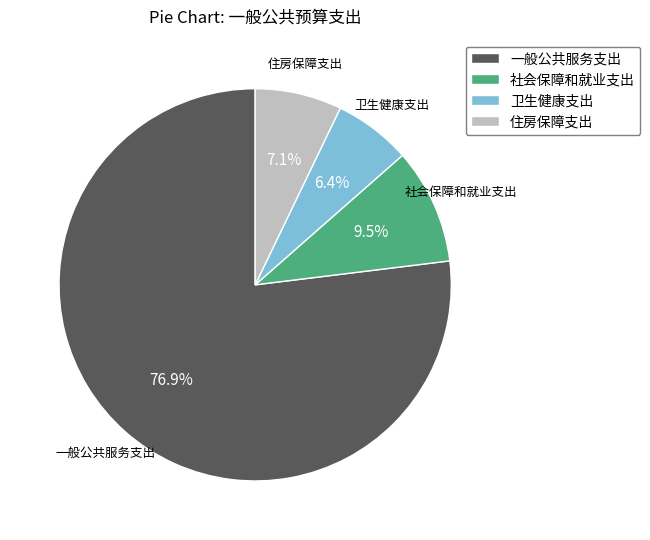

Combined, what portion of the pie is 住房保障支出 and 卫生健康支出?

13.5%